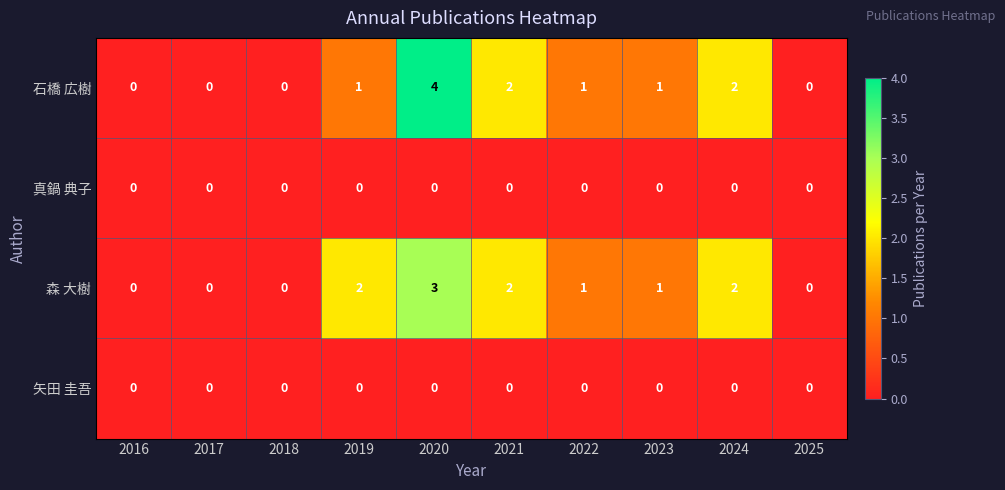

True or false: 真鍋 典子 has a value of 0 at 2019.

True